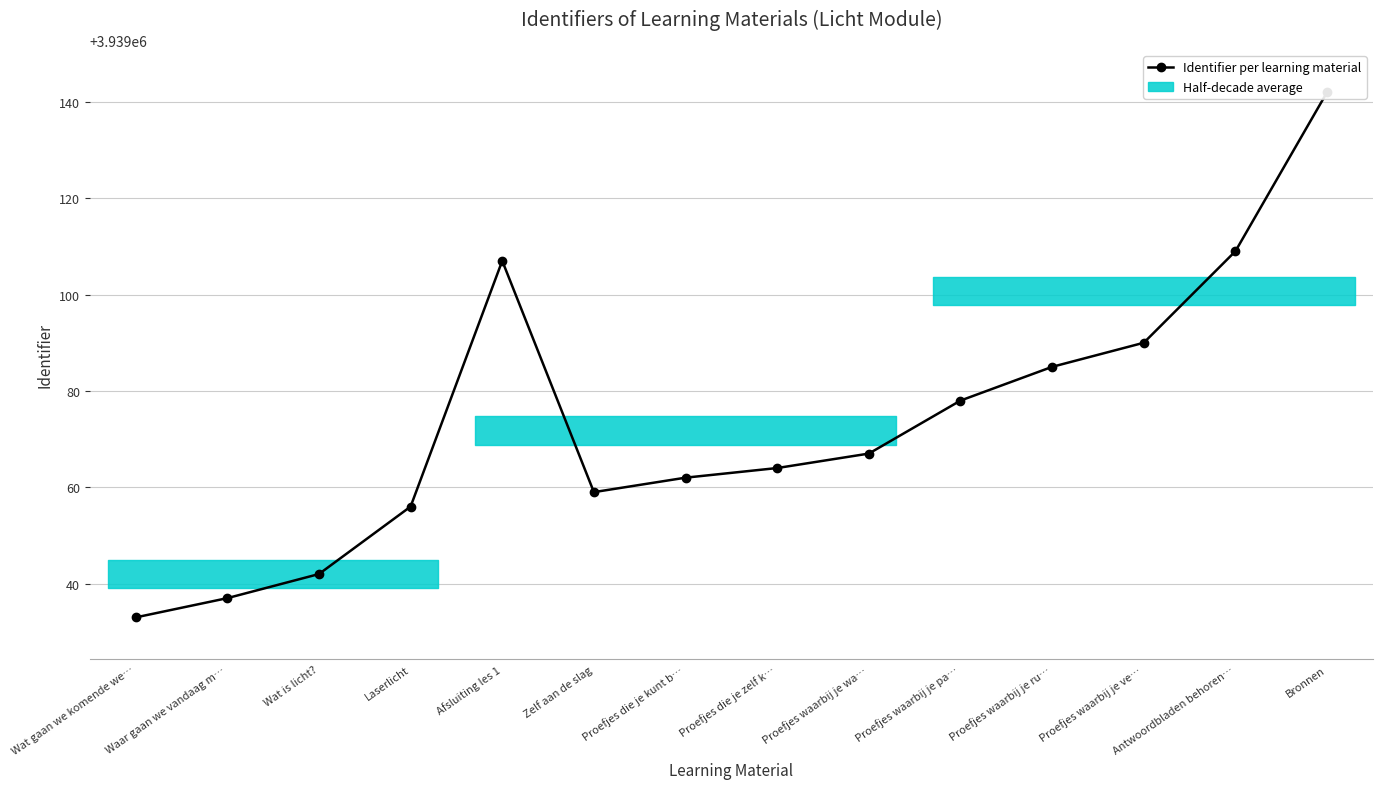

What is the change in value from Proefjes waarbij je pa… to Proefjes waarbij je ve…?

+12